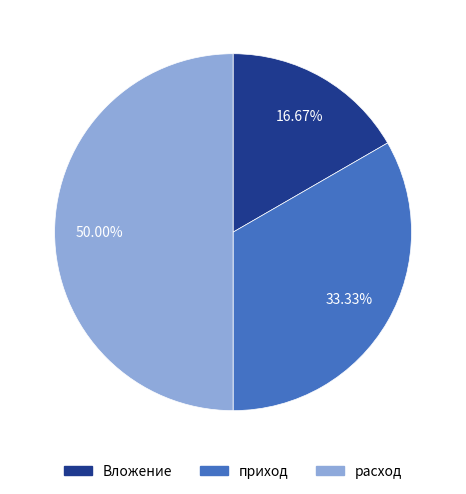

What is the ratio of the value at Вложение to the value at расход?

0.3